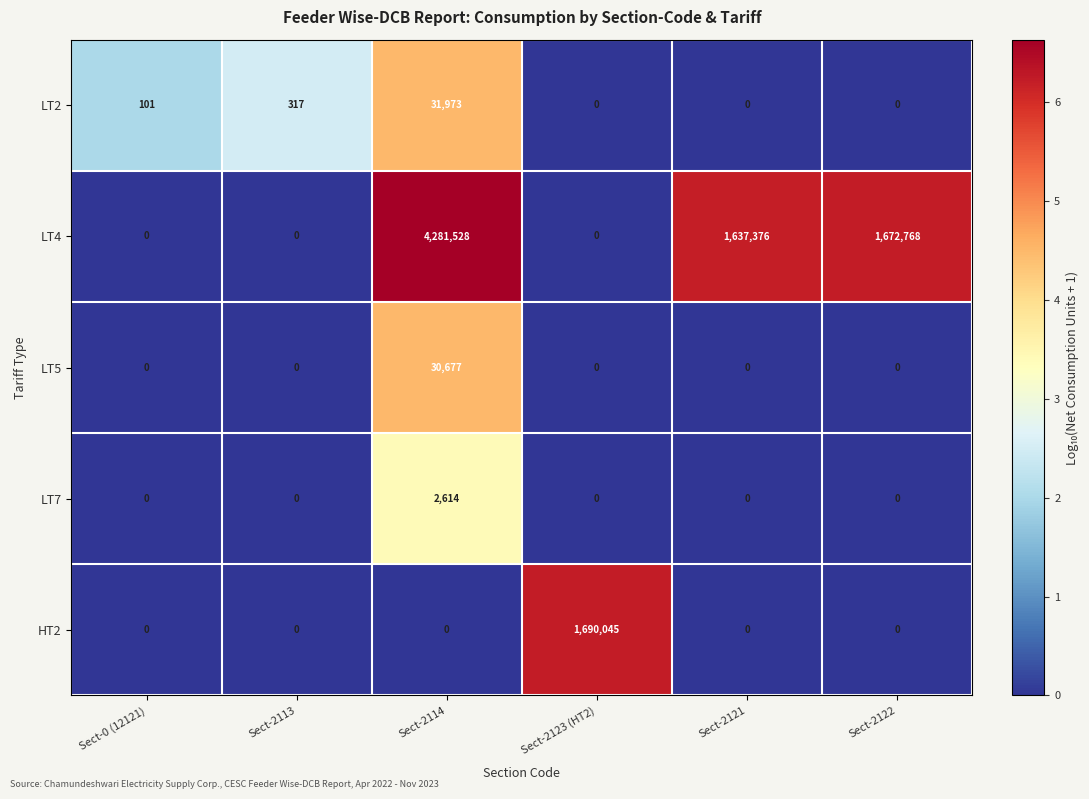

What is the sum of the HT2 values at Sect-2121 and Sect-2123 (HT2)?

1690045